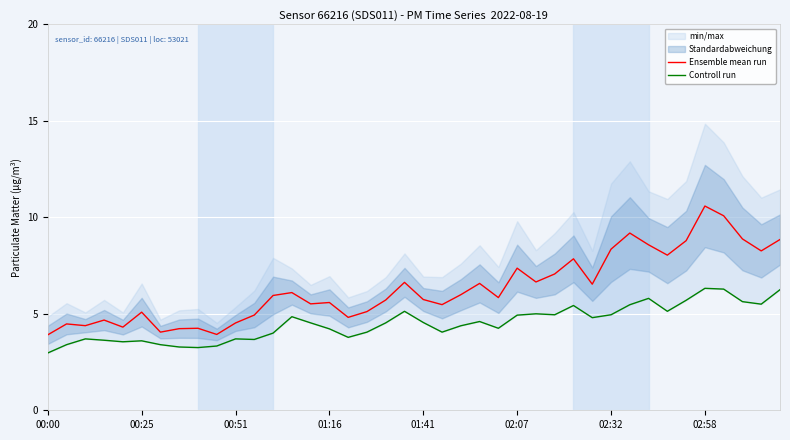

Is it true that Ensemble mean run equals 7.4 at 02:07?

True